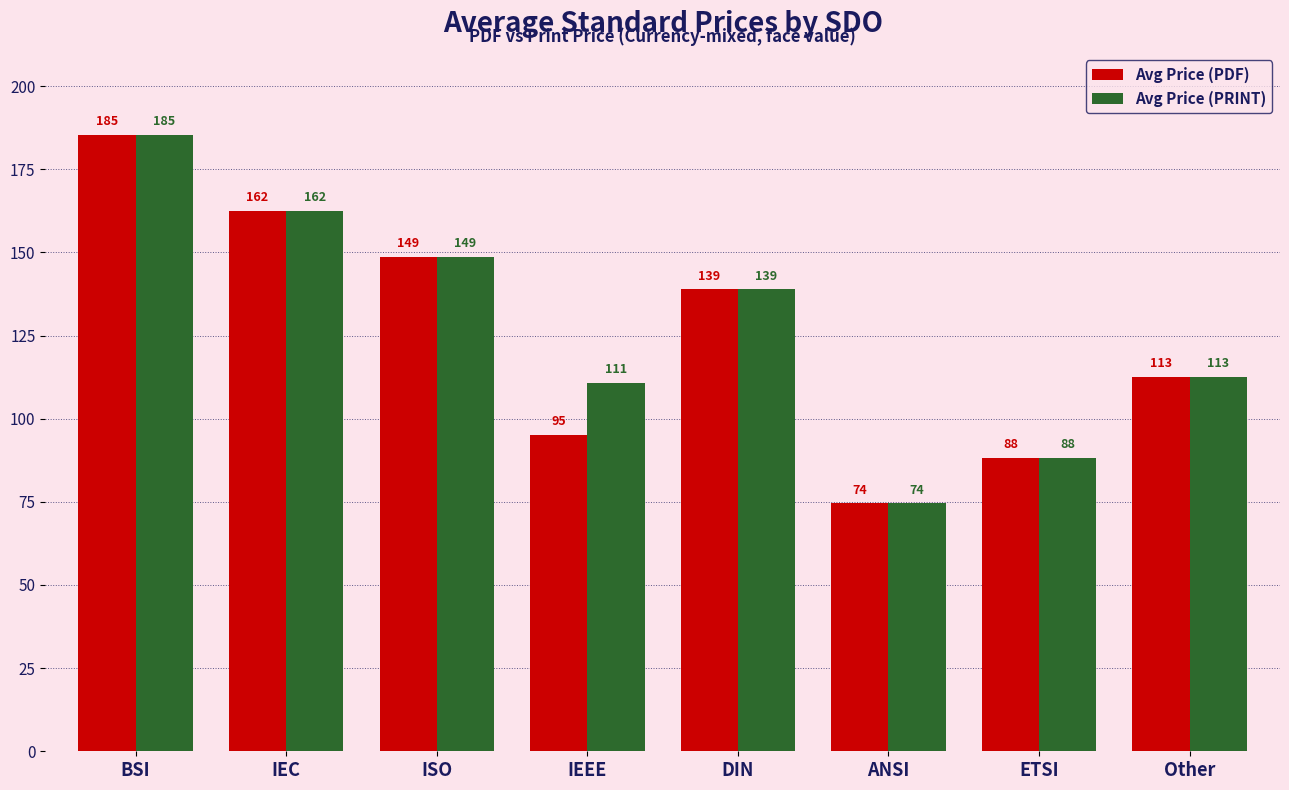

Which series changed the most between IEC and IEEE?

Avg Price (PDF)